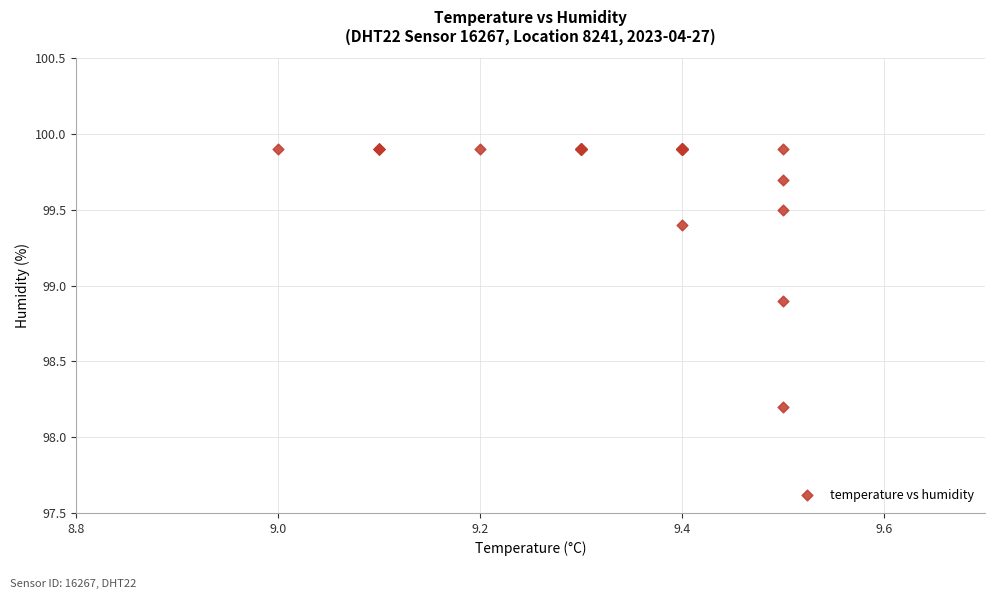

What Y value in the scatter plot is closest to 99?

98.9